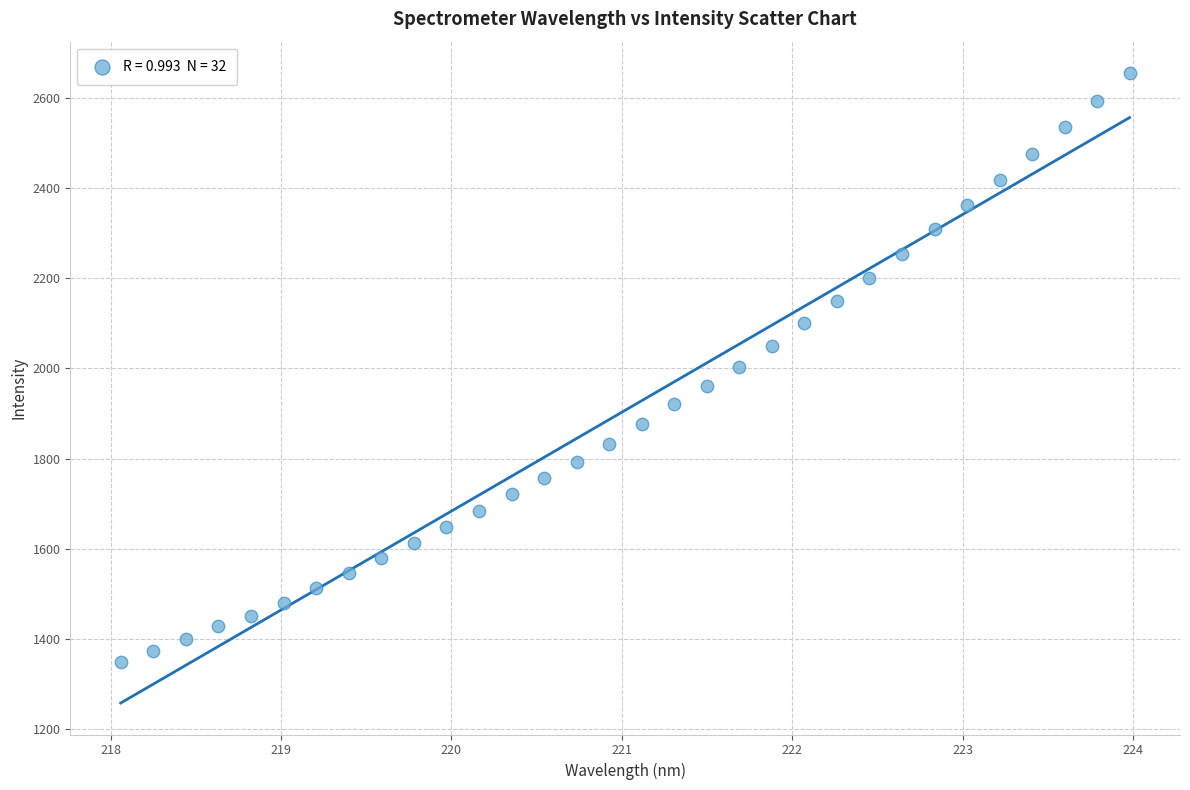

What is the range of X values (max minus min)?

5.9